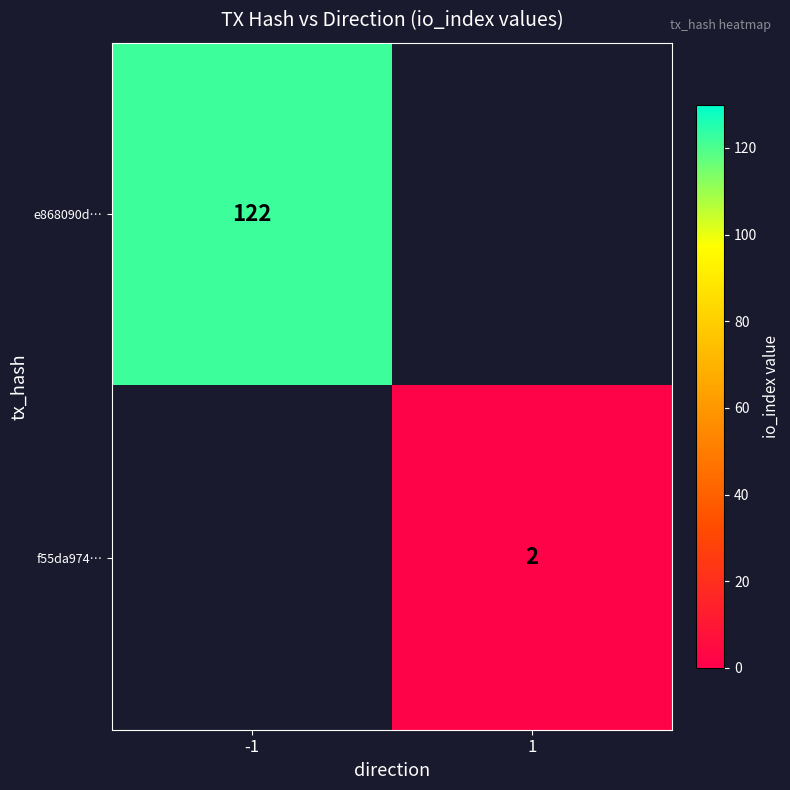

The f55da974… series shows 2 at 1. True or false?

True